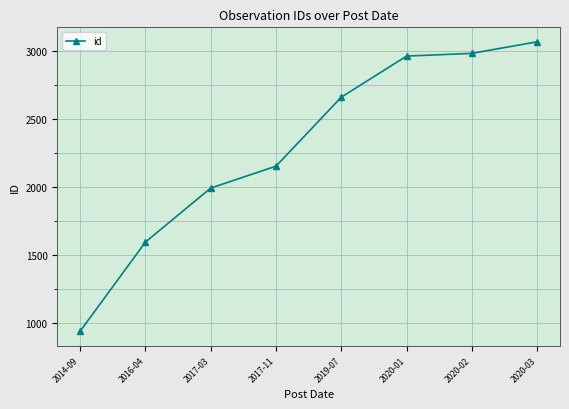

List the labels in order of value, largest first.

2020-03, 2020-02, 2020-01, 2019-07, 2017-11, 2017-03, 2016-04, 2014-09